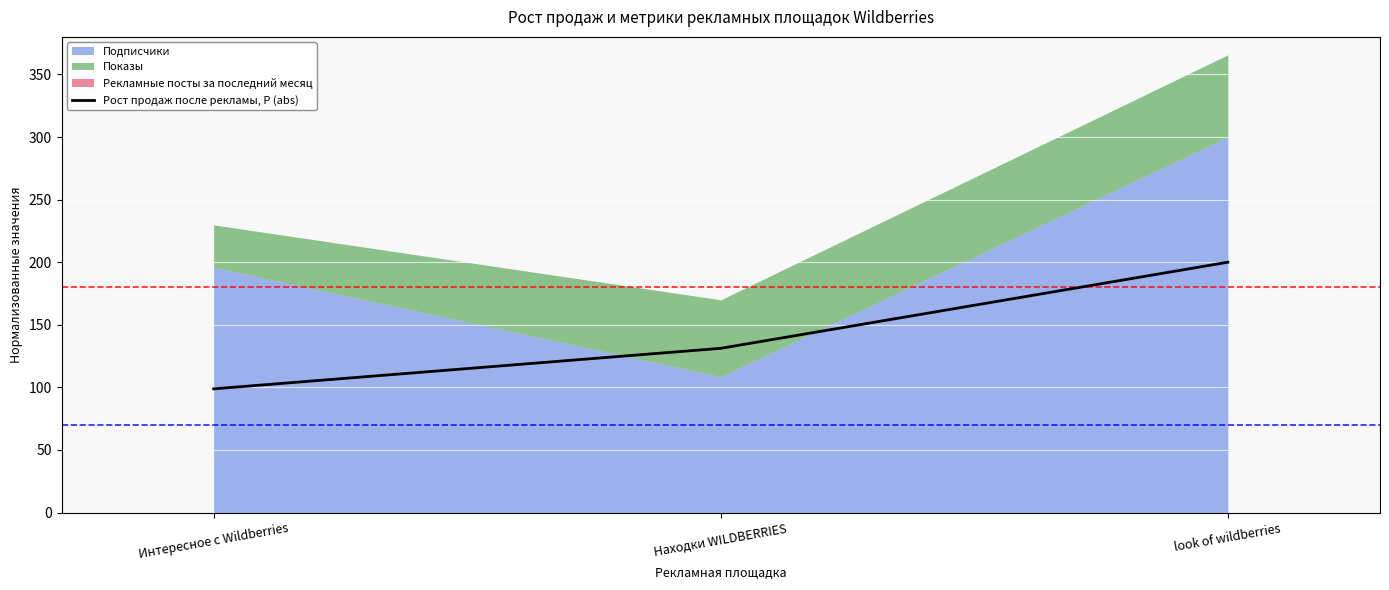

What position from the right is Находки WILDBERRIES?

2